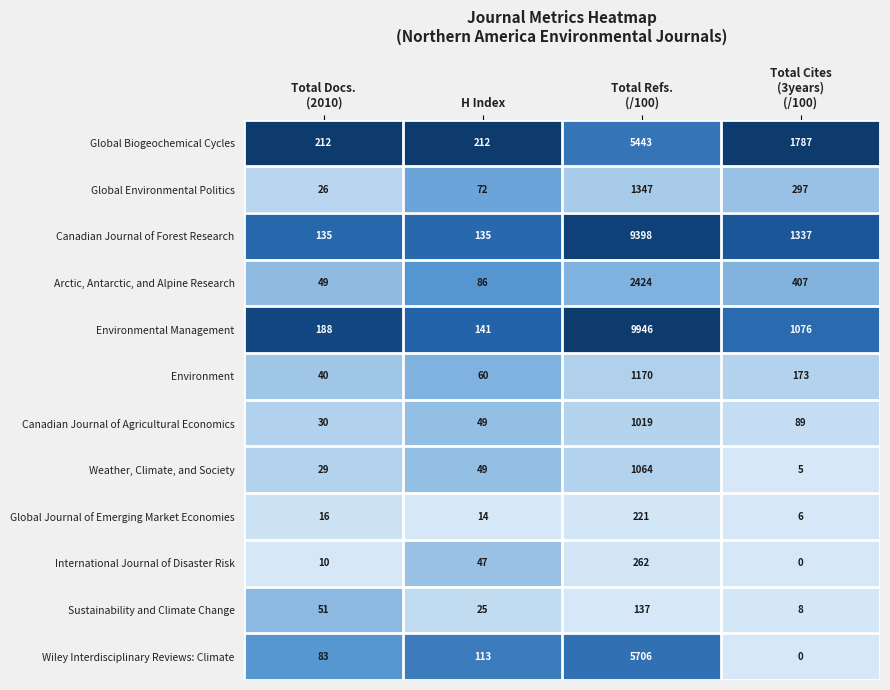

Is it true that Global Environmental Politics equals 72 at H Index?

True